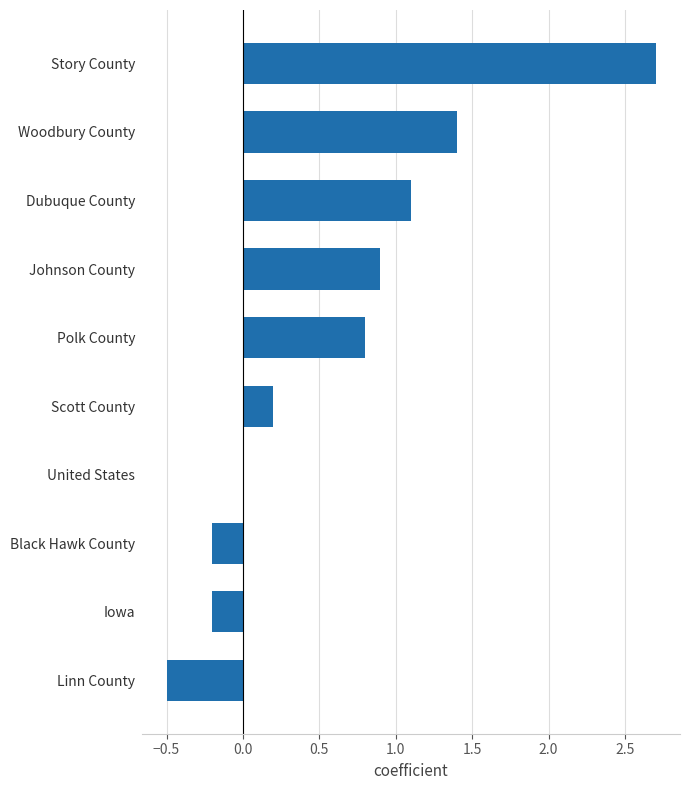

How many data points does each series have?

10